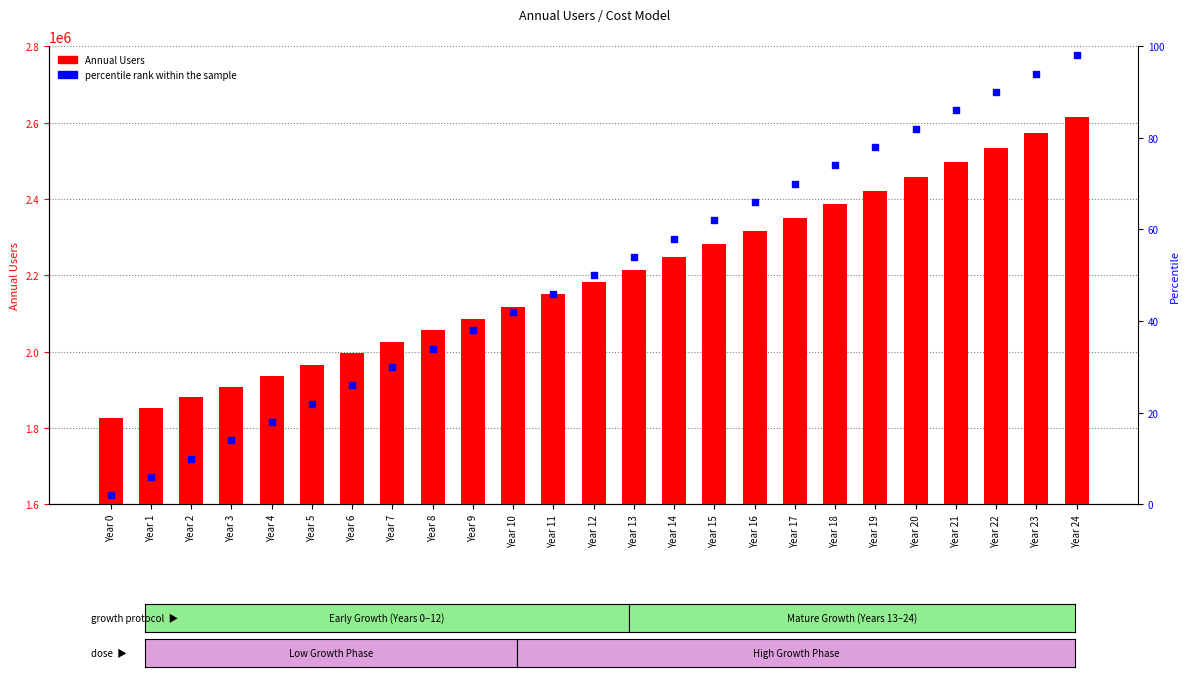

Which series has the largest total across all categories?

Annual Users